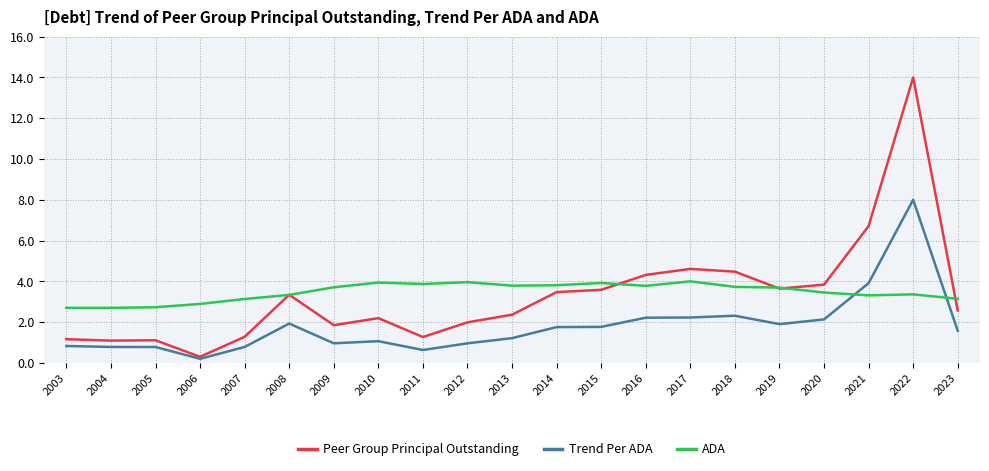

Where is Peer Group Principal Outstanding nearest to the value 7?

2021